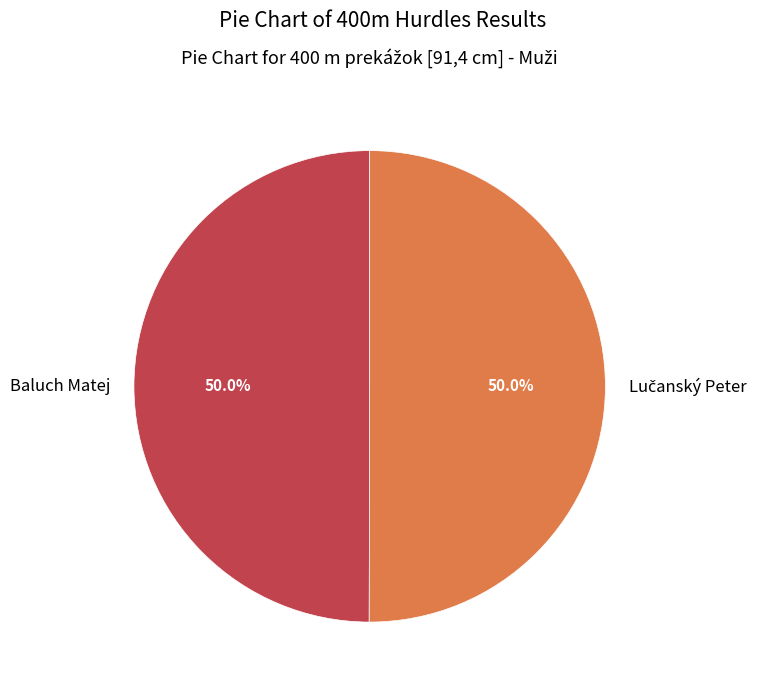

What percentage is NOT represented by Lučanský Peter?

50.0%